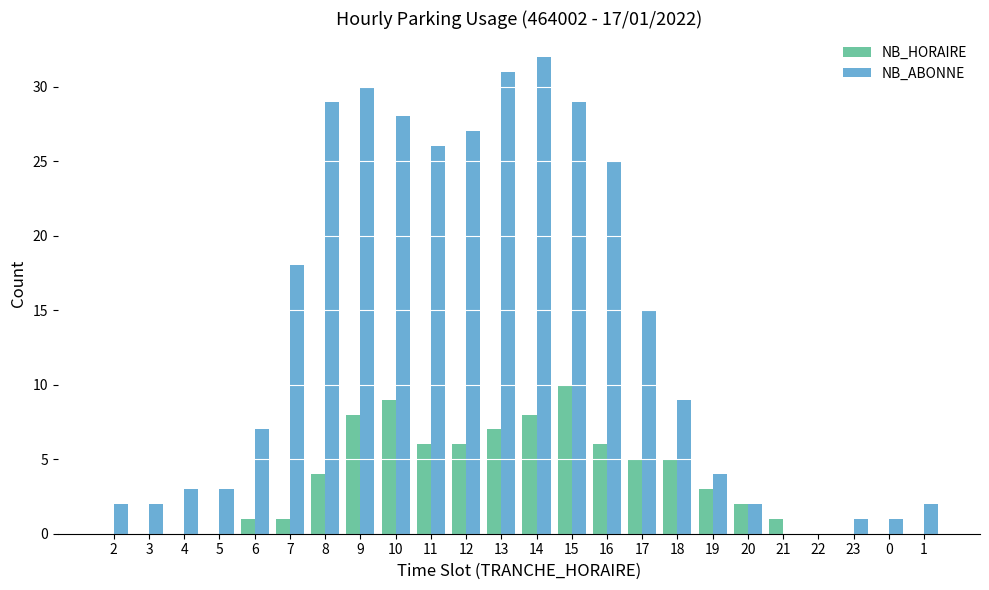

Count the number of categories in the chart.

24